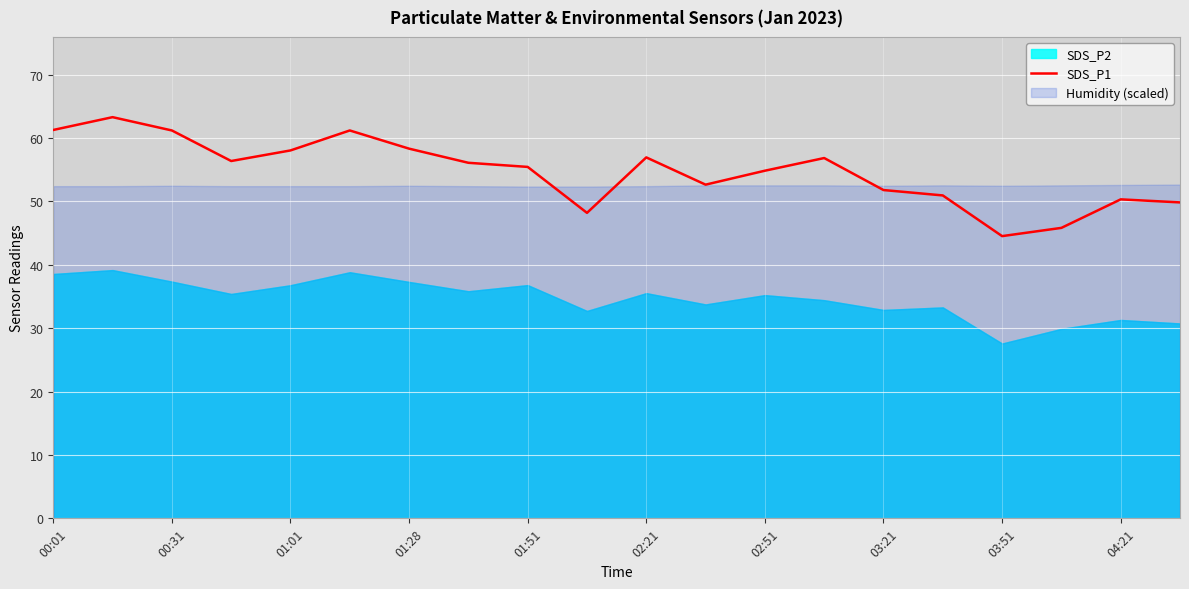

How many interior local peaks (higher than both neighbors) does the data have?

5